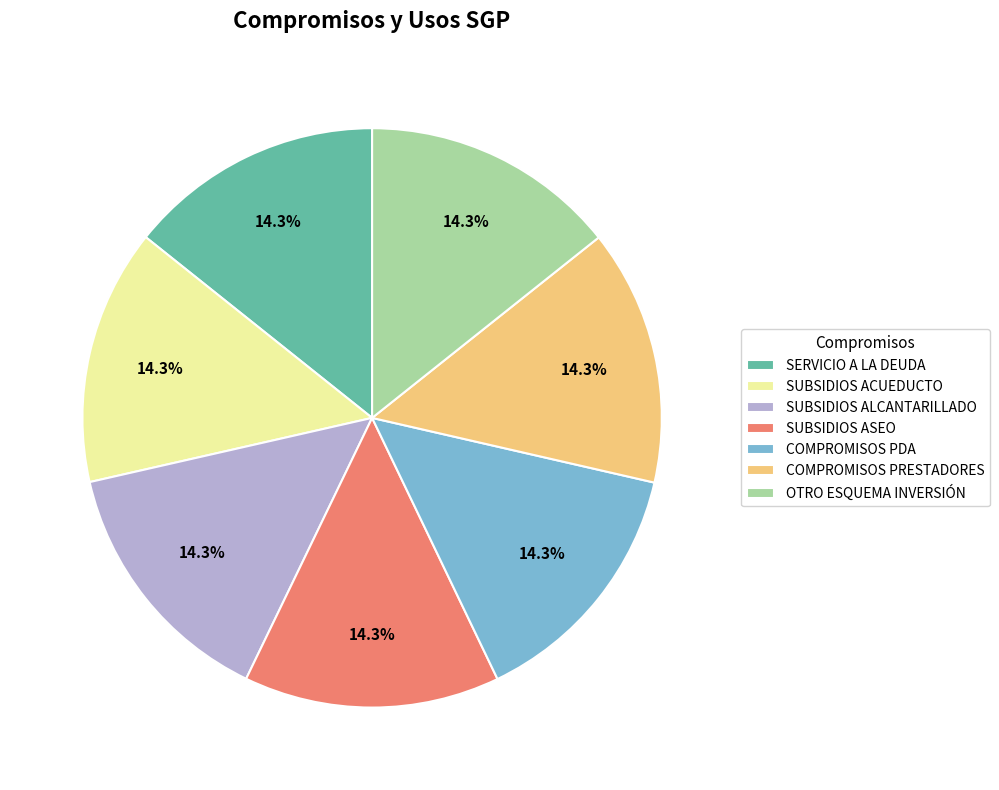

What percentage do SUBSIDIOS ACUEDUCTO and SERVICIO A LA DEUDA together represent?

28.6%